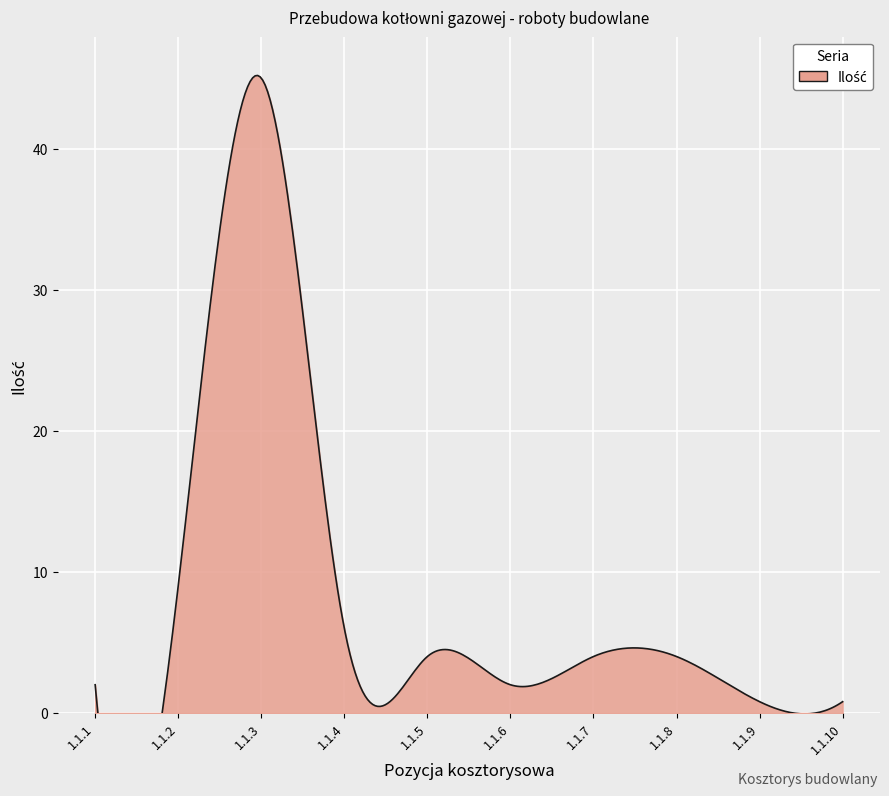

Reading left to right, what are all the values shown in this chart?

1.1.1=2.0	1.1.2=9.0	1.1.3=45.0	1.1.4=6.0	1.1.5=4.0	1.1.6=2.0	1.1.7=4.0	1.1.8=4.0	1.1.9=0.8	1.1.10=0.8